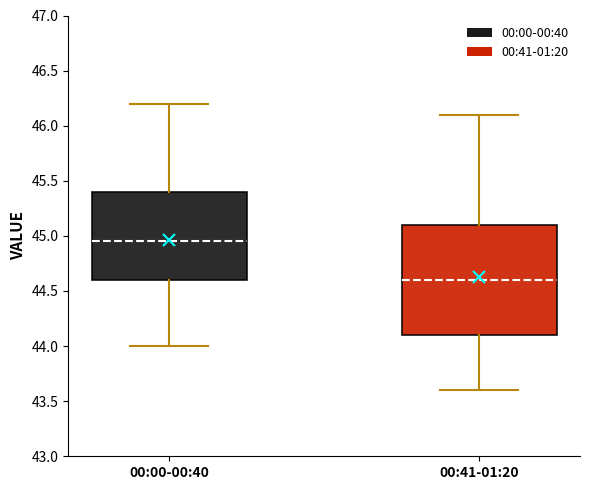

Which box is the tallest, from its lower edge to its upper edge?

00:41-01:20